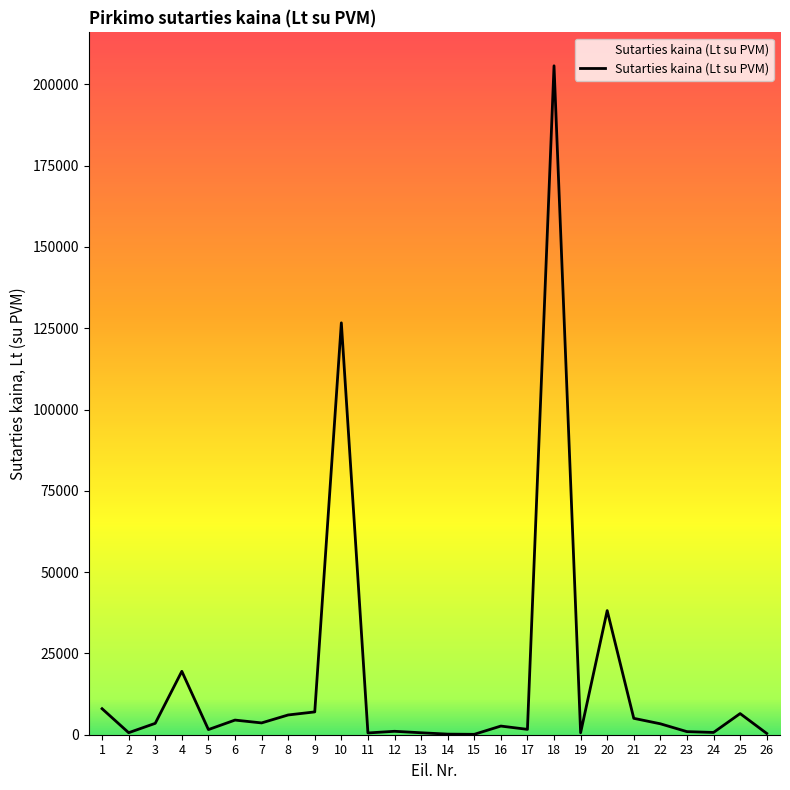

Between 5 and 25, which is larger?

25